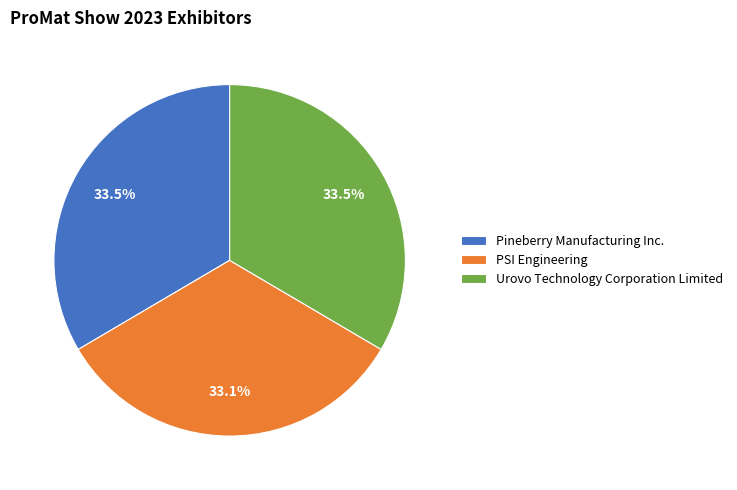

Is the sum of PSI Engineering and Urovo Technology Corporation Limited greater than half?

Yes